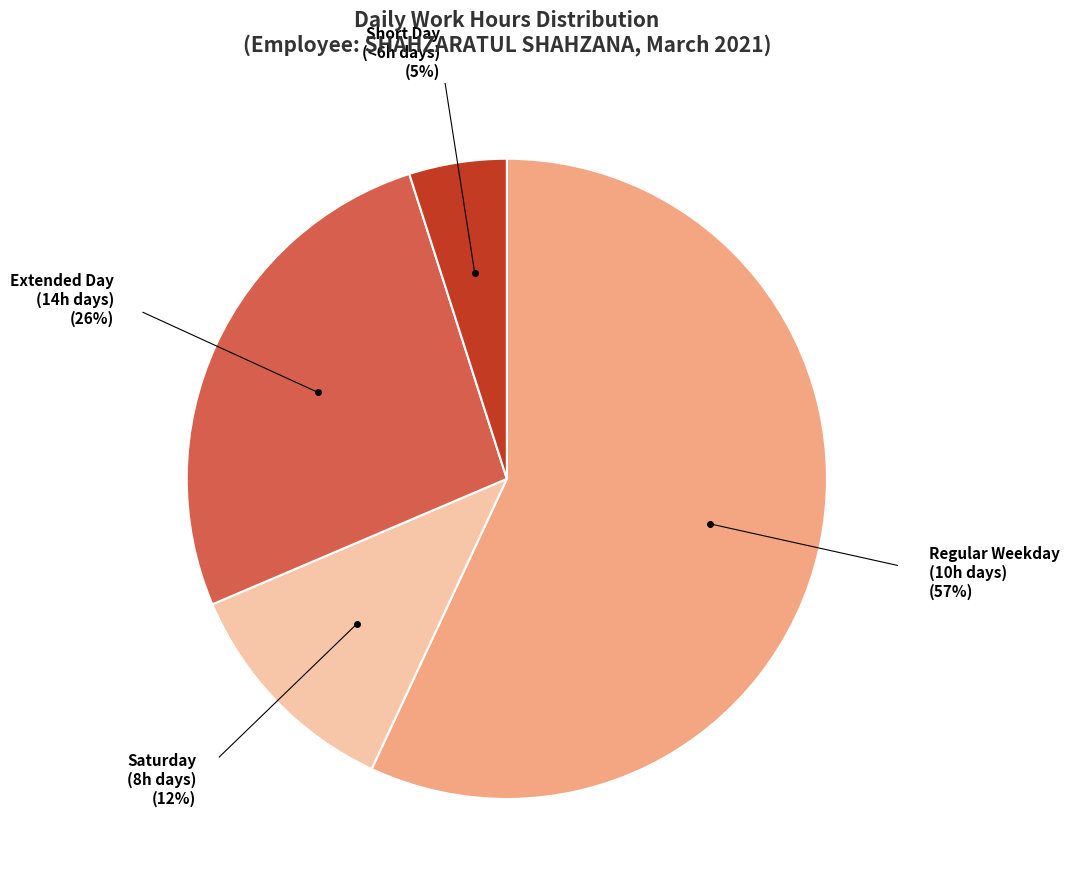

To the nearest percent, what is the difference between the largest and smallest slice percentages?

52%